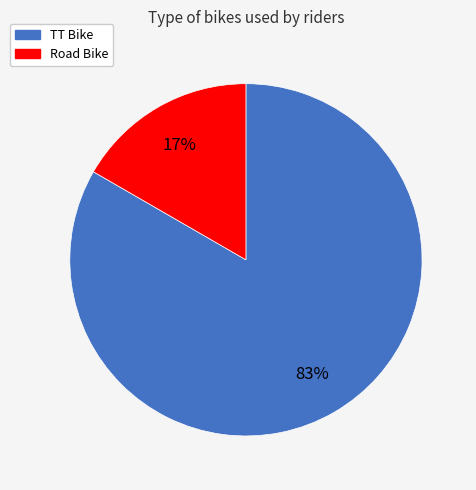

True or false: TT Bike accounts for 83% of the total.

True